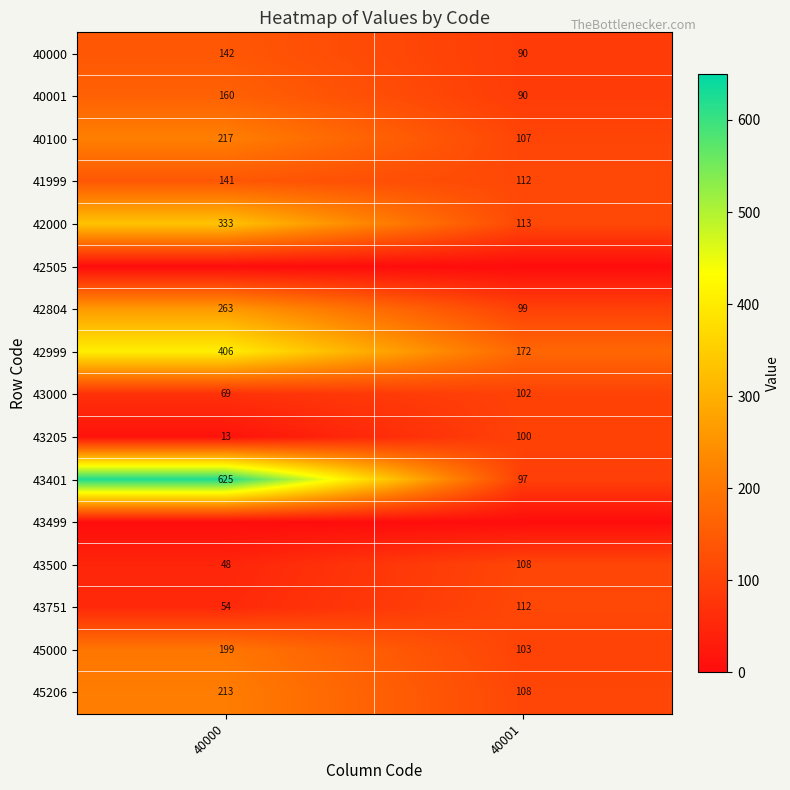

Count the number of data series in this chart.

16